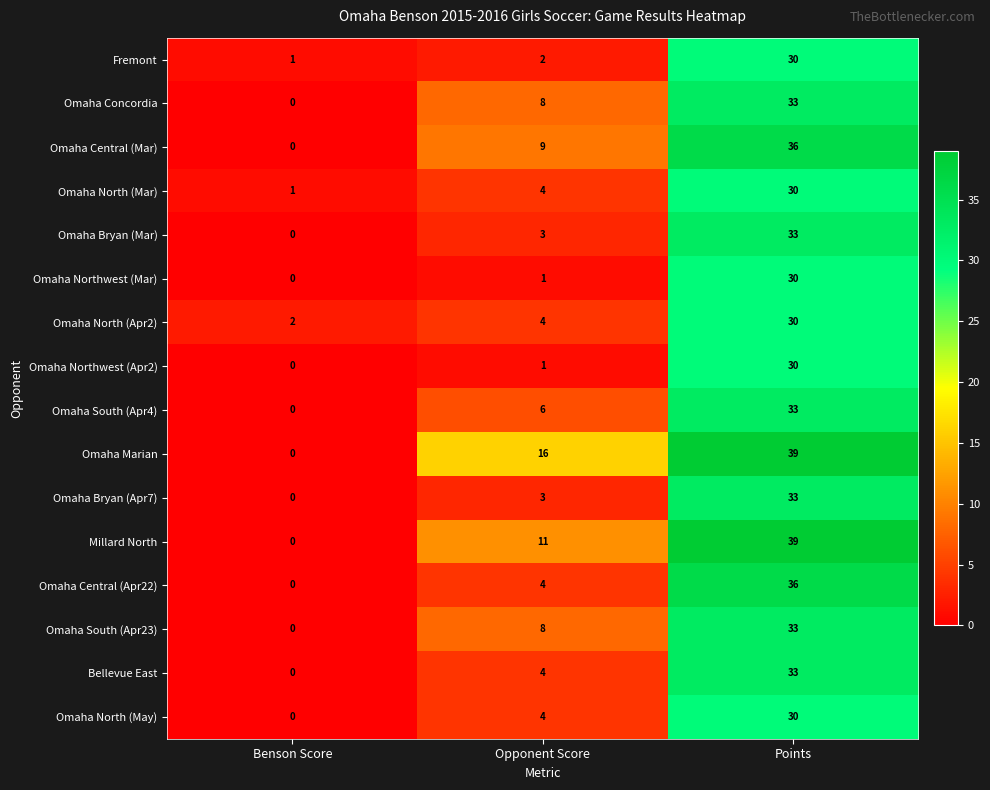

True or false: Omaha North (May) has a value of 11 at Points.

False